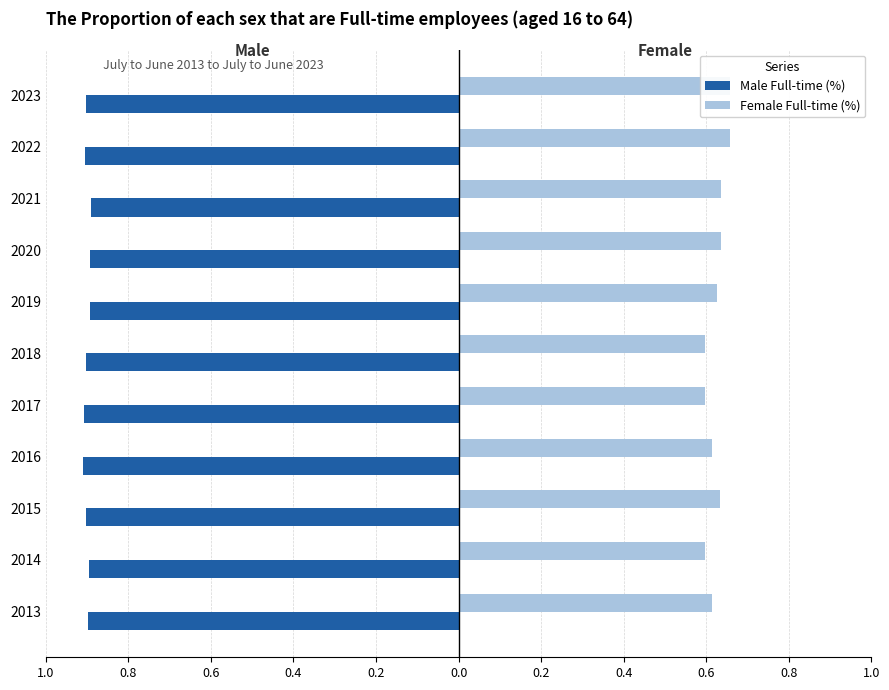

What is the sum of all Female Full-time (%) values?

6.9